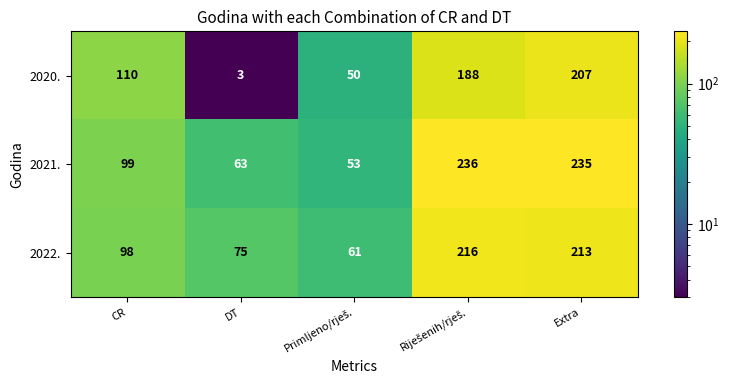

Which series has the largest range (max minus min)?

2020.